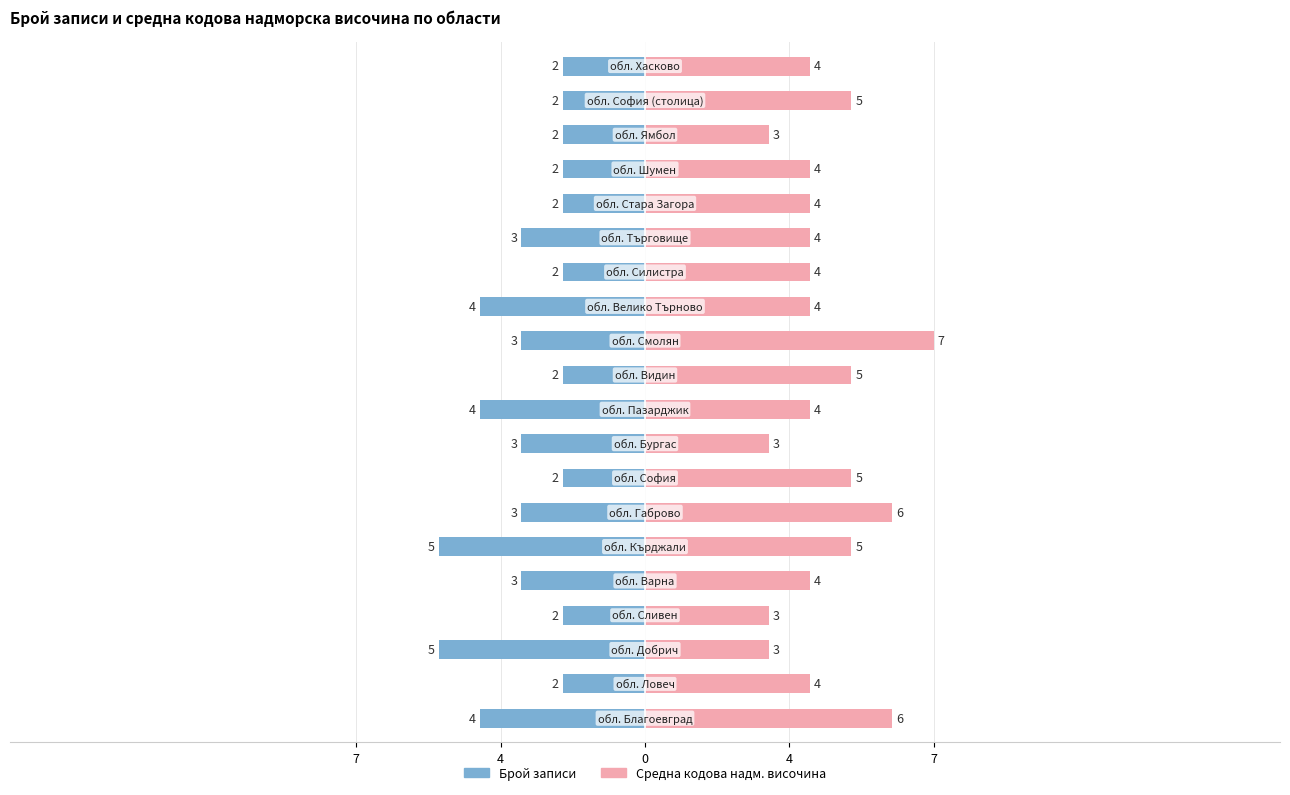

At 16, list the series in order from largest to smallest.

Средна кодова надм. височина, Брой записи